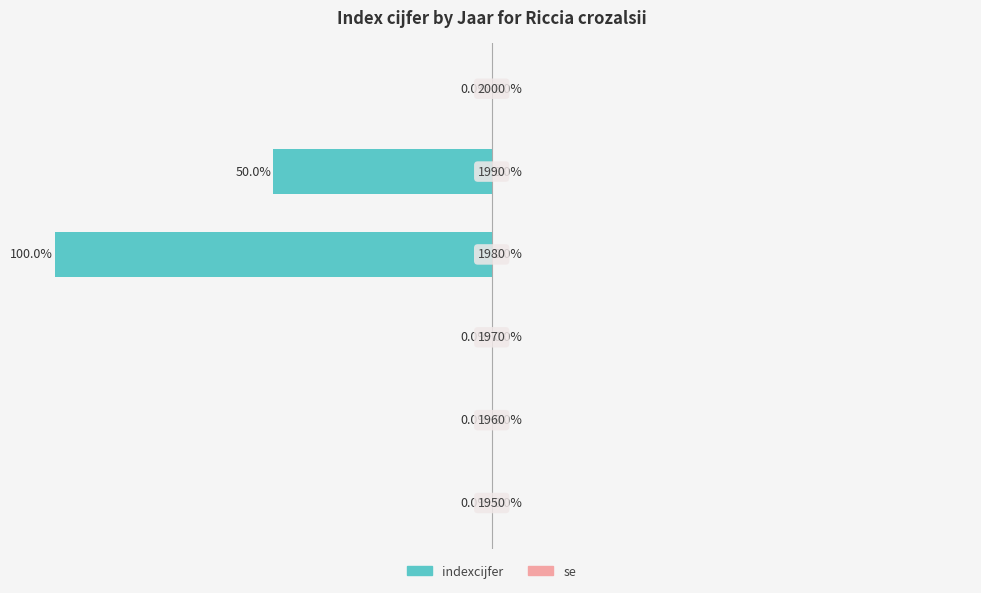

How many values are between -50 and 0?

5